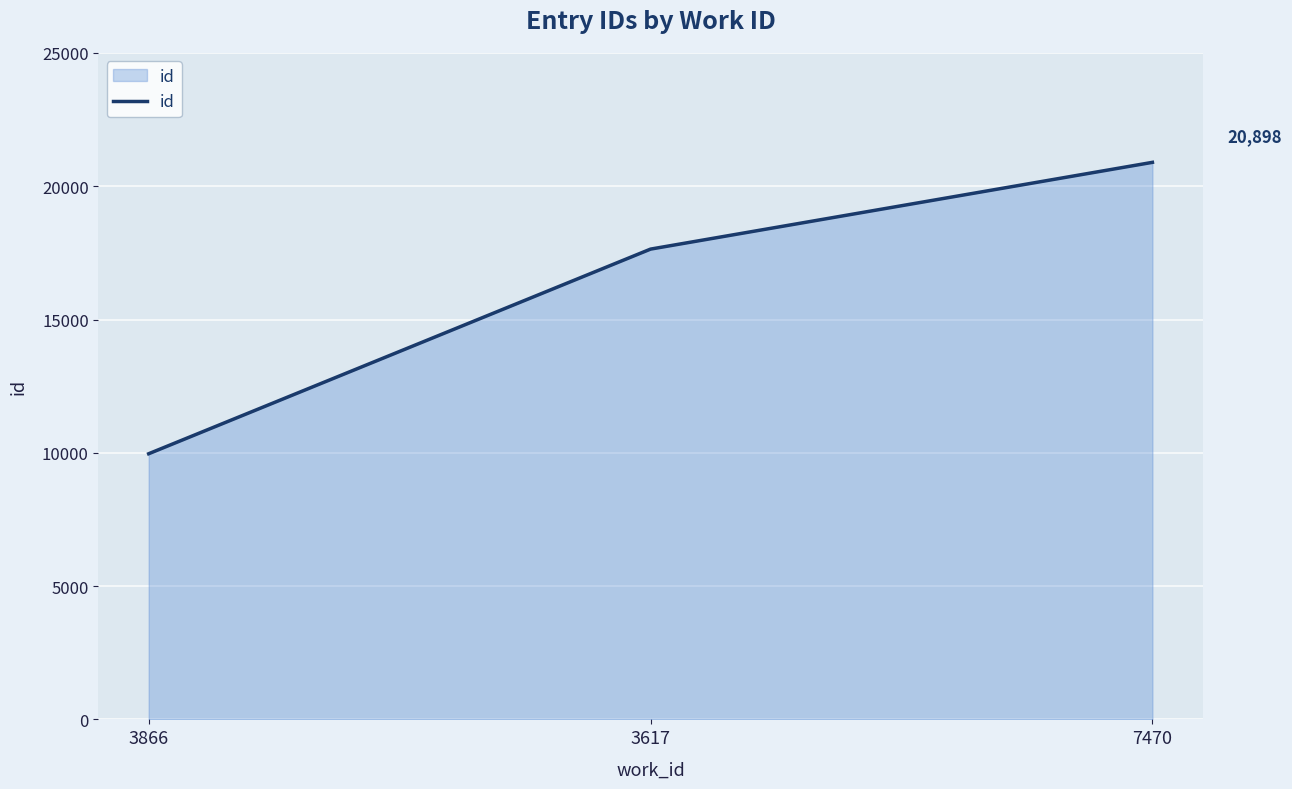

Does the chart display data point markers on the line(s)?

No